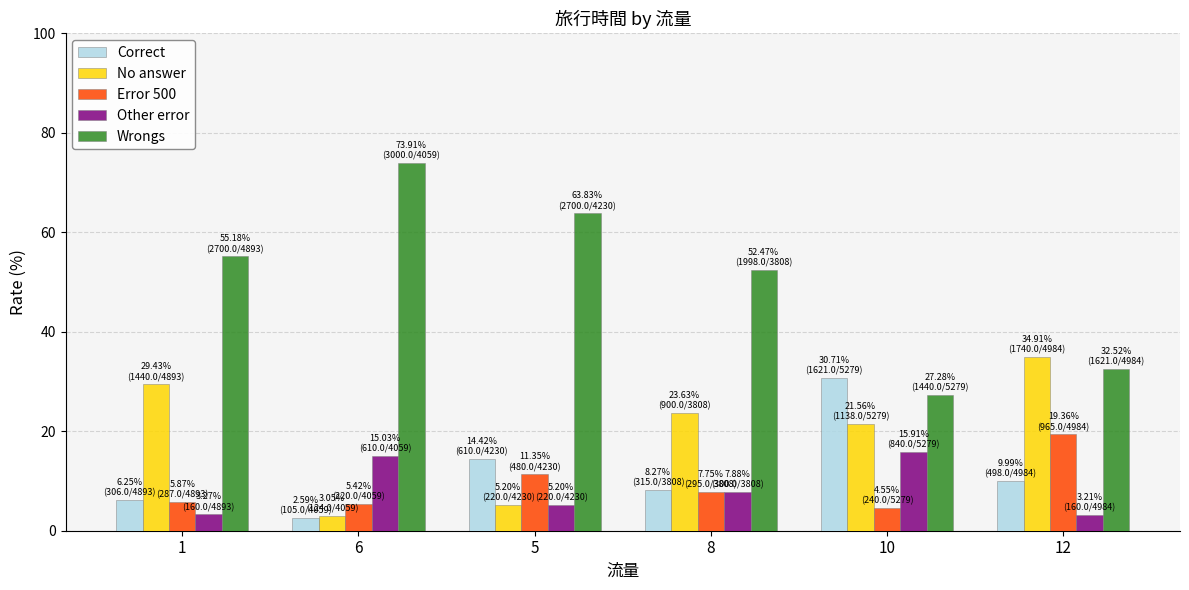

What are all the series names shown in the legend?

Correct, No answer, Error 500, Other error, Wrongs